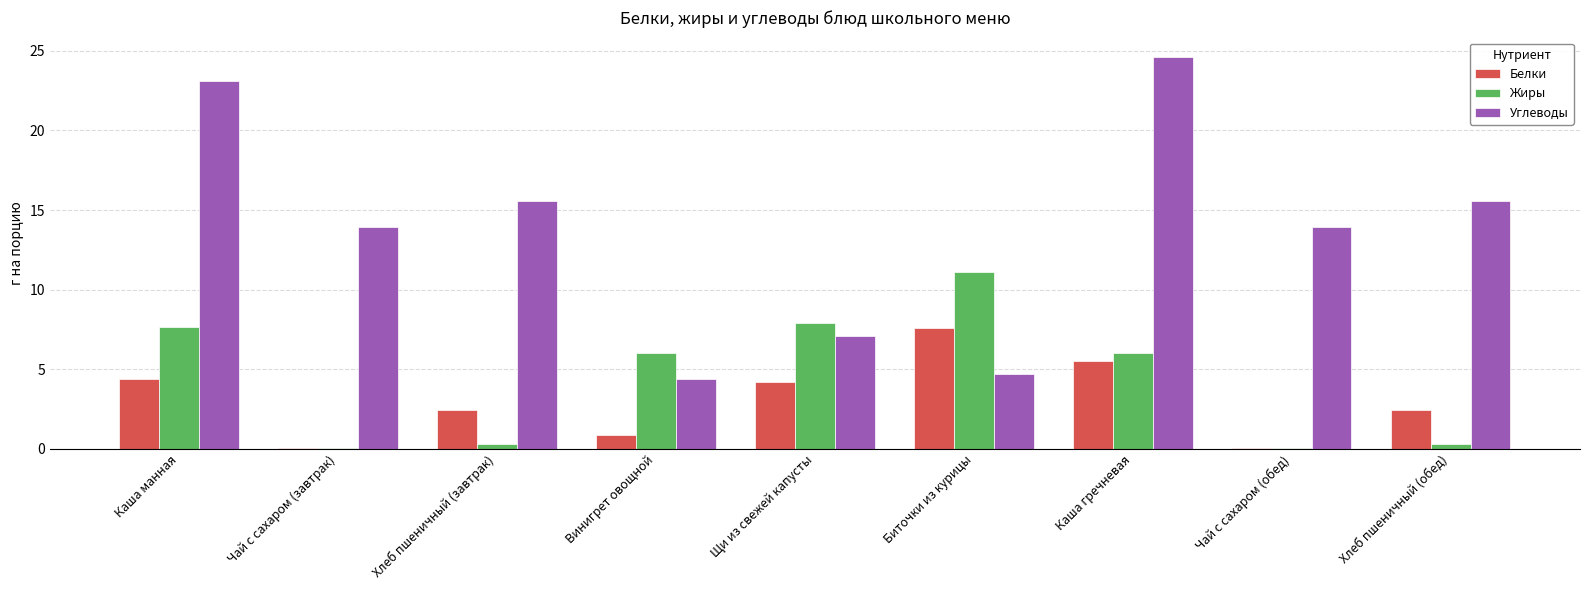

At which label does Углеводы first exceed 13?

Каша манная